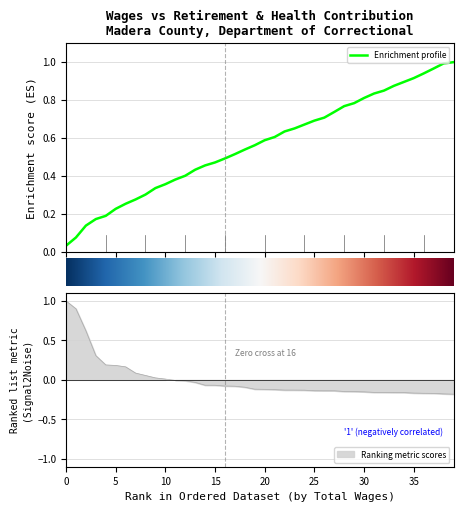

How many data points does each series have?

40